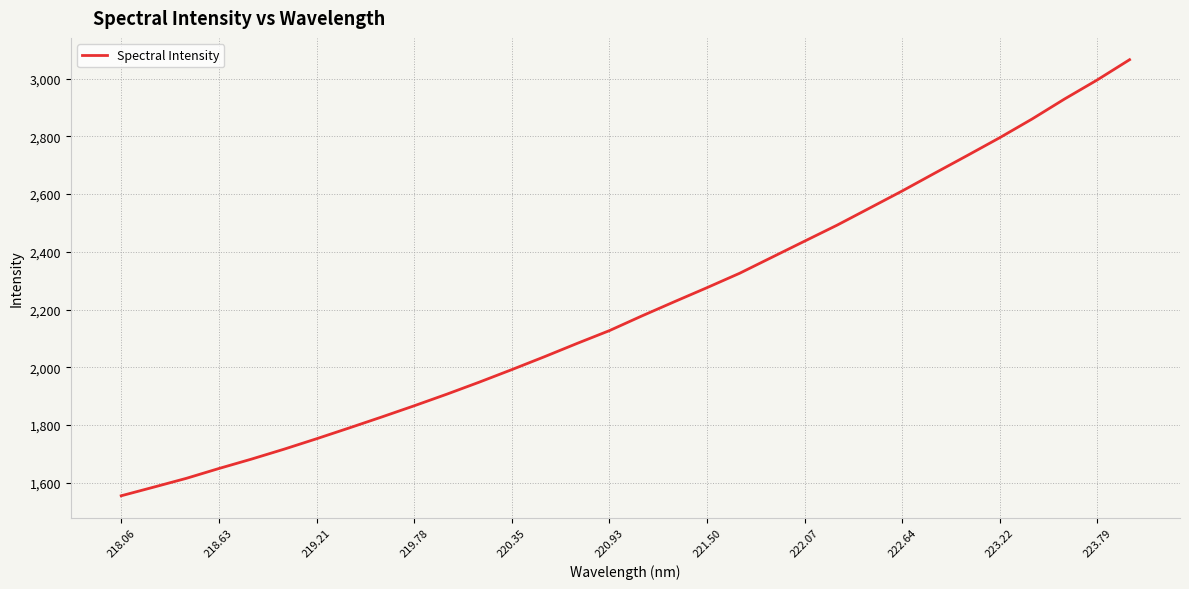

What is the smallest value displayed?

1554.9